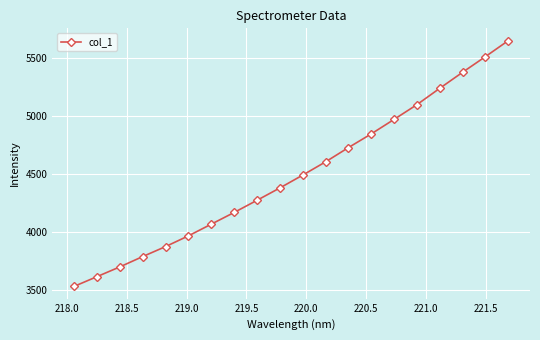

True or false: there are more than 0 points higher than both neighbors.

False